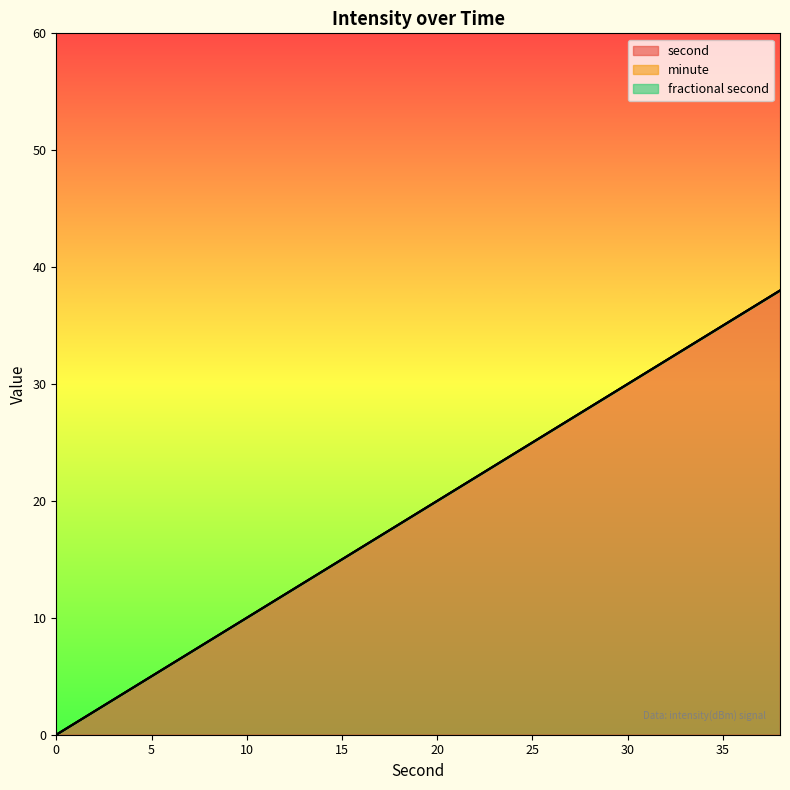

What are all the series names shown in the legend?

second, minute, fractional second